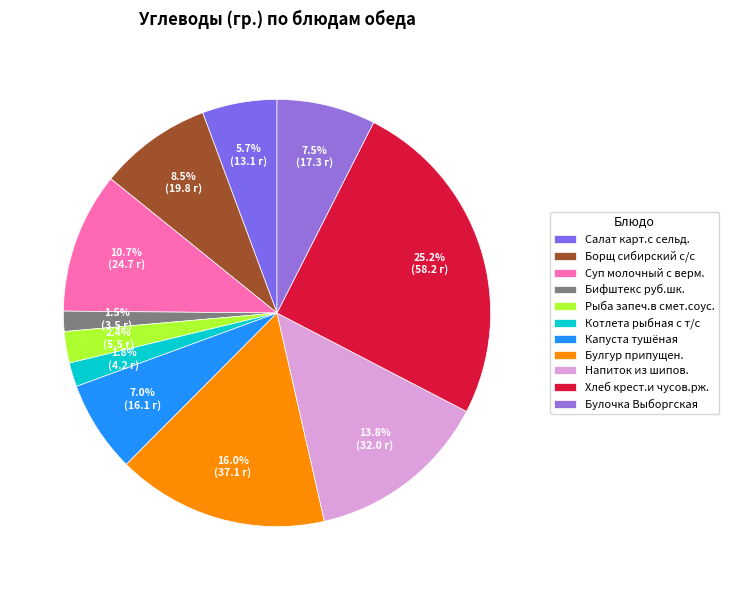

How many slices are in this pie chart?

11